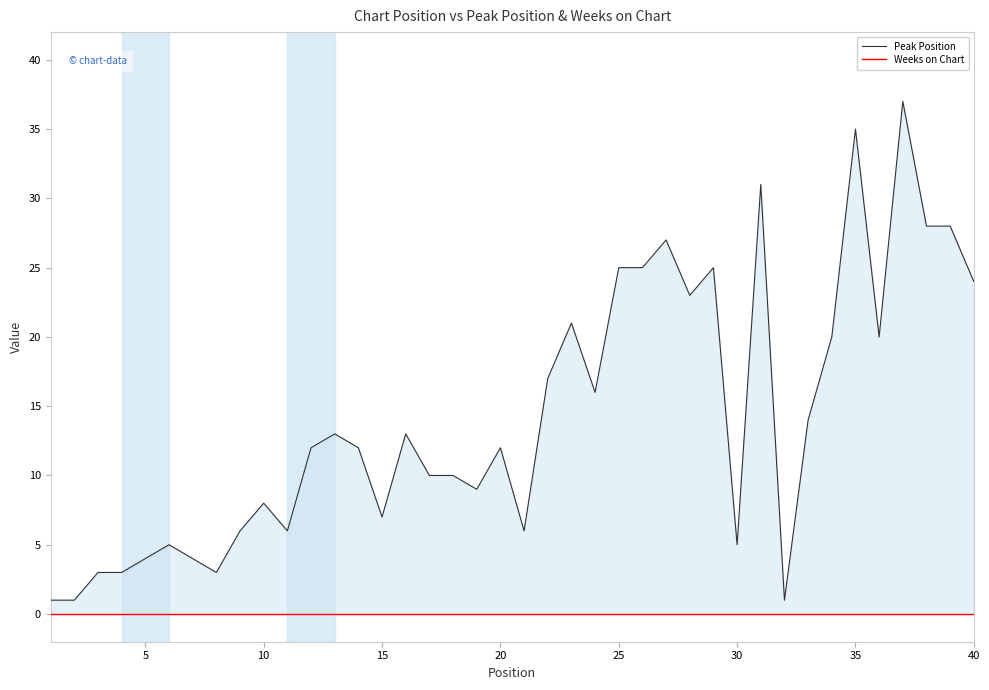

Reading left to right, transcribe all the data shown in this chart.

Peak Position: 1	1	3	3	4	5	4	3	6	8	6	12	13	12	7	13	10	10	9	12	6	17	21	16	25	25	27	23	25	5	31	1	14	20	35	20	37	28	28	24
Weeks on Chart: 0	0	0	0	0	0	0	0	0	0	0	0	0	0	0	0	0	0	0	0	0	0	0	0	0	0	0	0	0	0	0	0	0	0	0	0	0	0	0	0